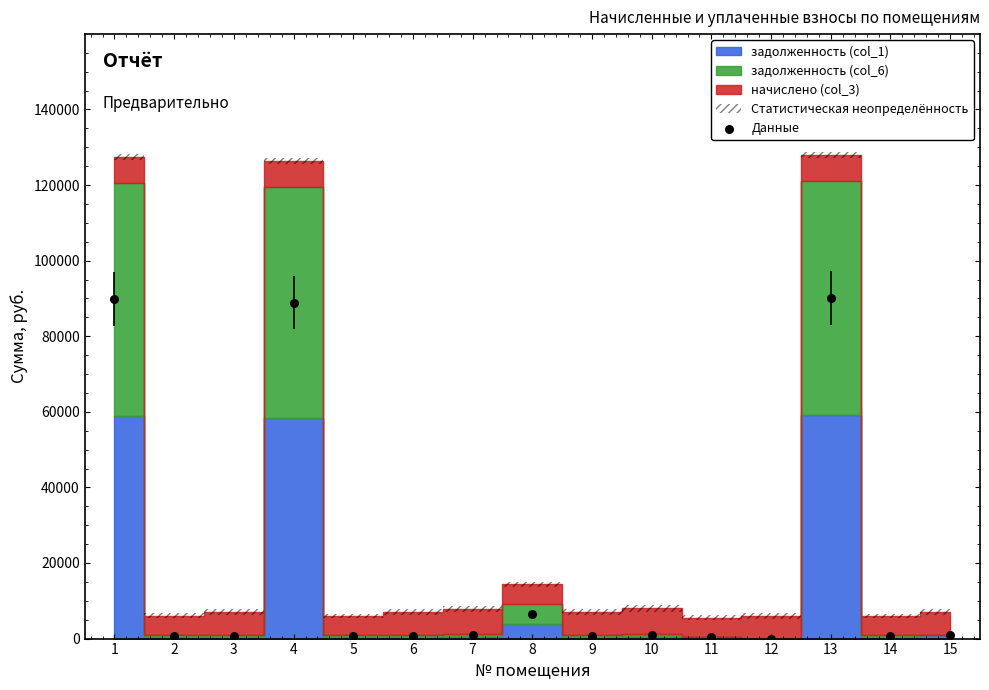

What Y value in the scatter plot is closest to 45064?

6567.0